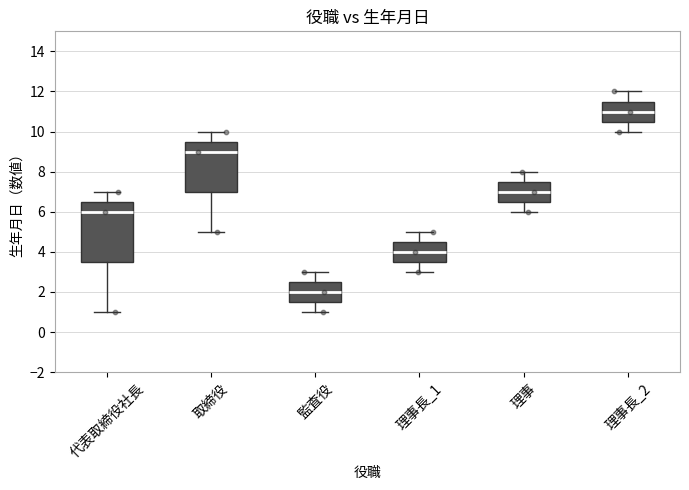

Comparing the boxes themselves (not the whiskers), which one is the tallest?

代表取締役社長